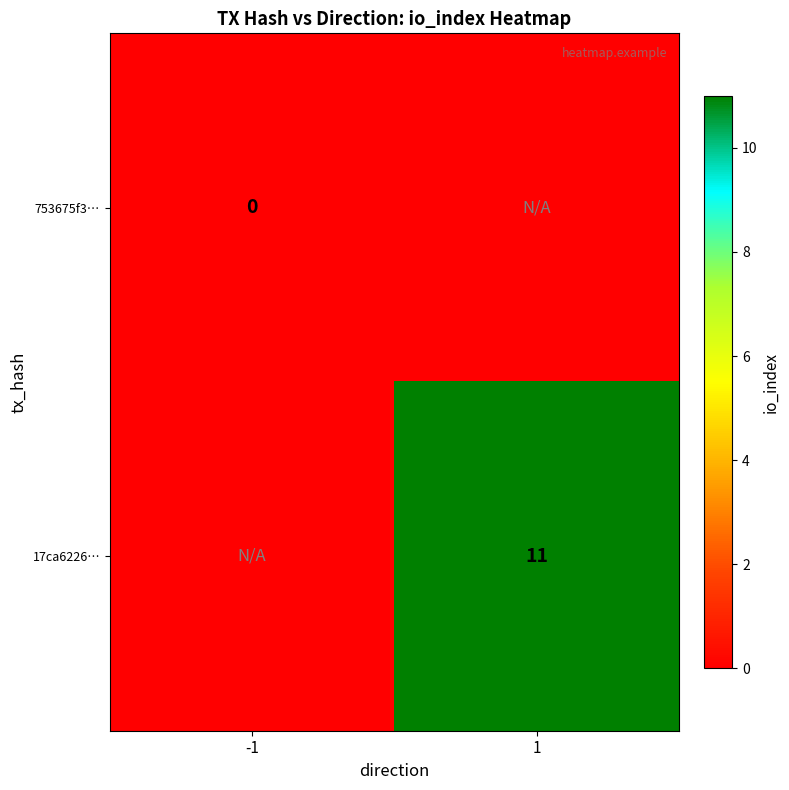

Rank the series by their maximum value, from highest to lowest.

17ca6226…, 753675f3…